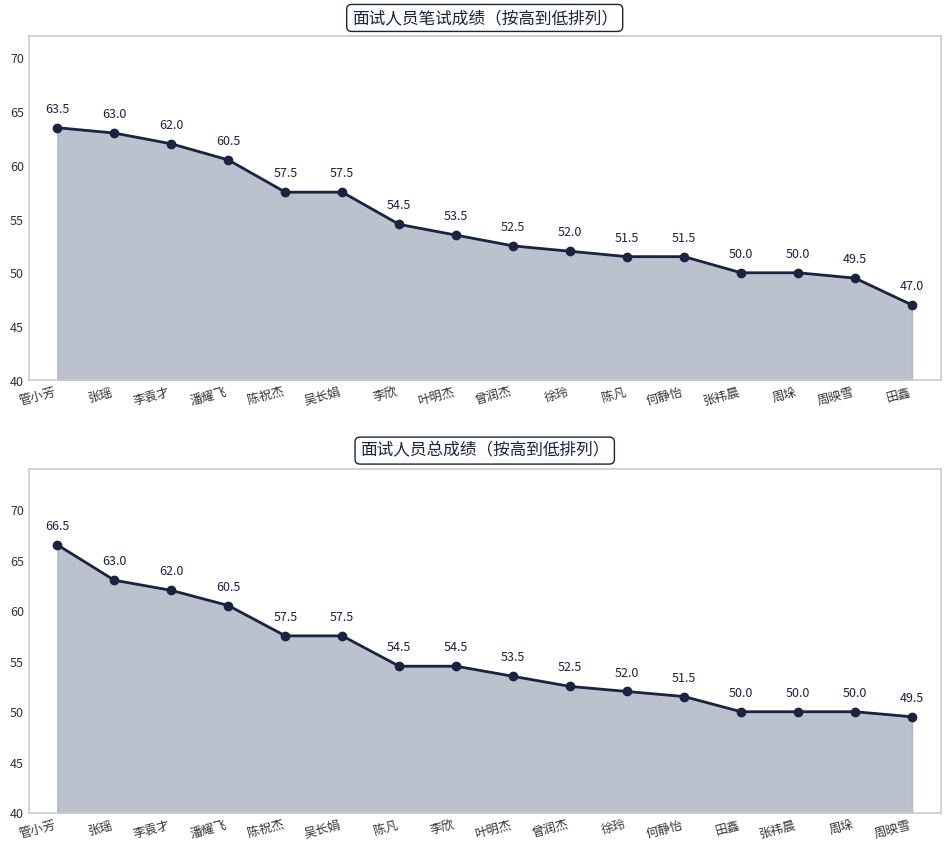

The chart shows a value of 51.5 at 何静怡. True or false?

True